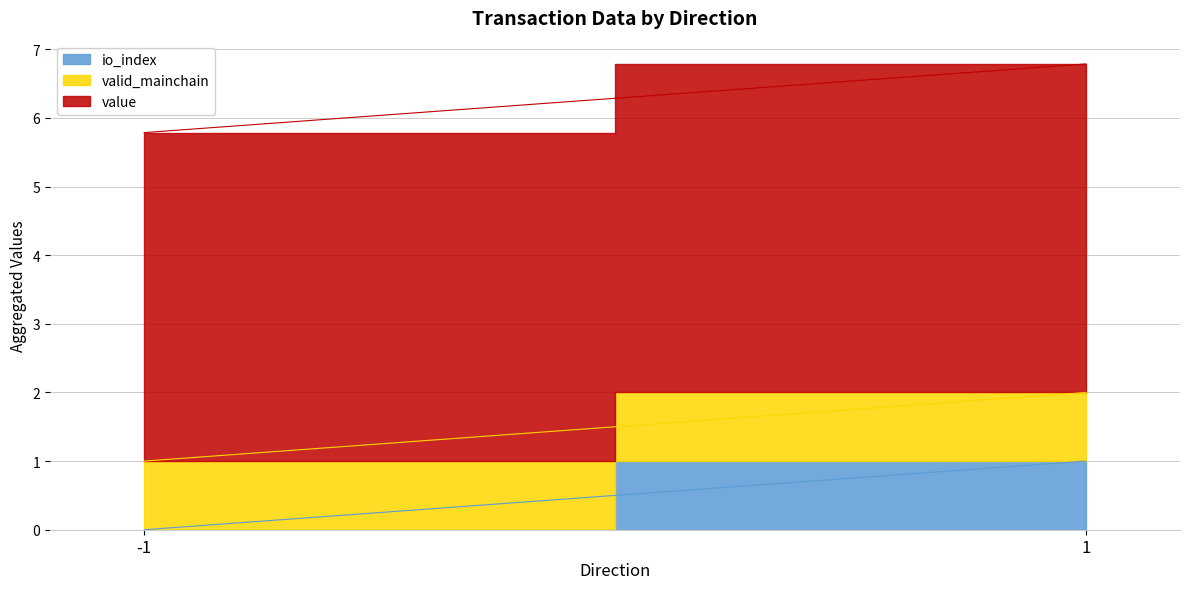

Between -1 and 1, which series saw the biggest shift?

io_index